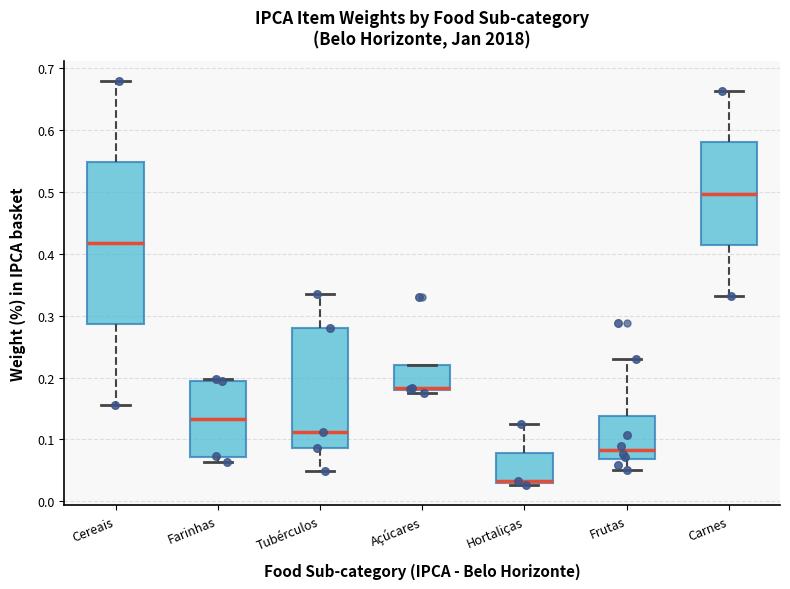

Comparing the boxes themselves (not the whiskers), which one is the tallest?

Cereais